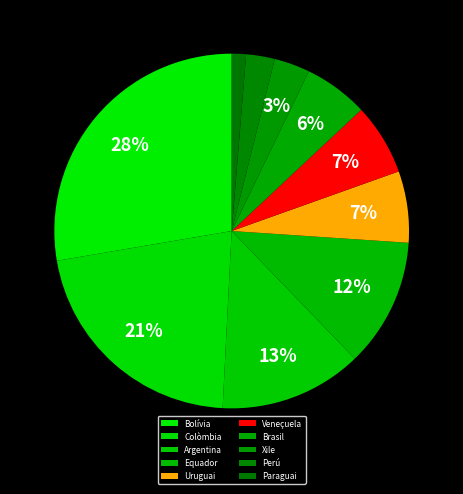

Combined, what portion of the pie is Xile and Brasil?

9.1%